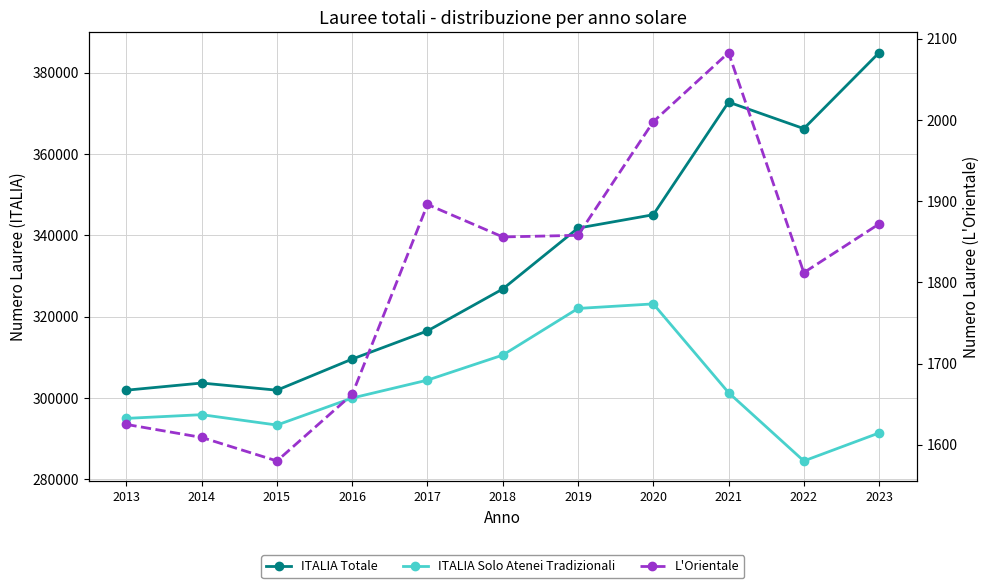

Which series has the largest total across all categories?

ITALIA Totale